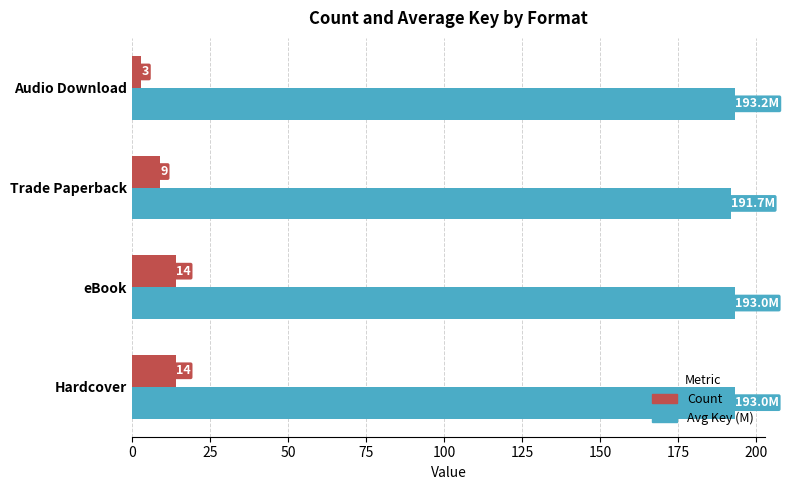

What is the difference between the highest and lowest values at eBook?

179.0